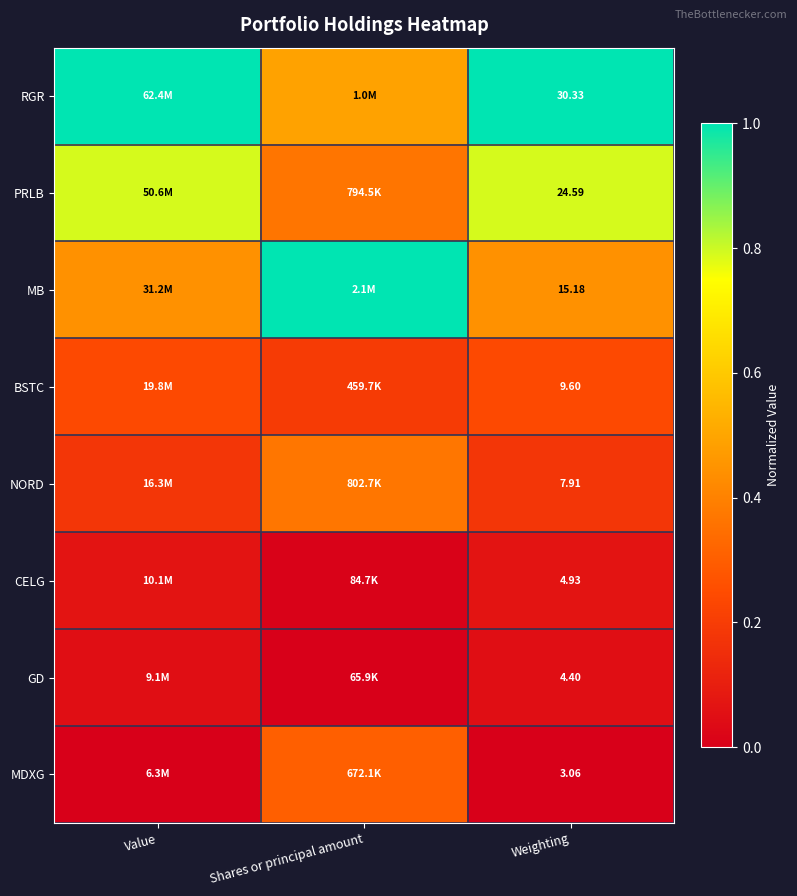

At how many categories does at least one series exceed 0?

3